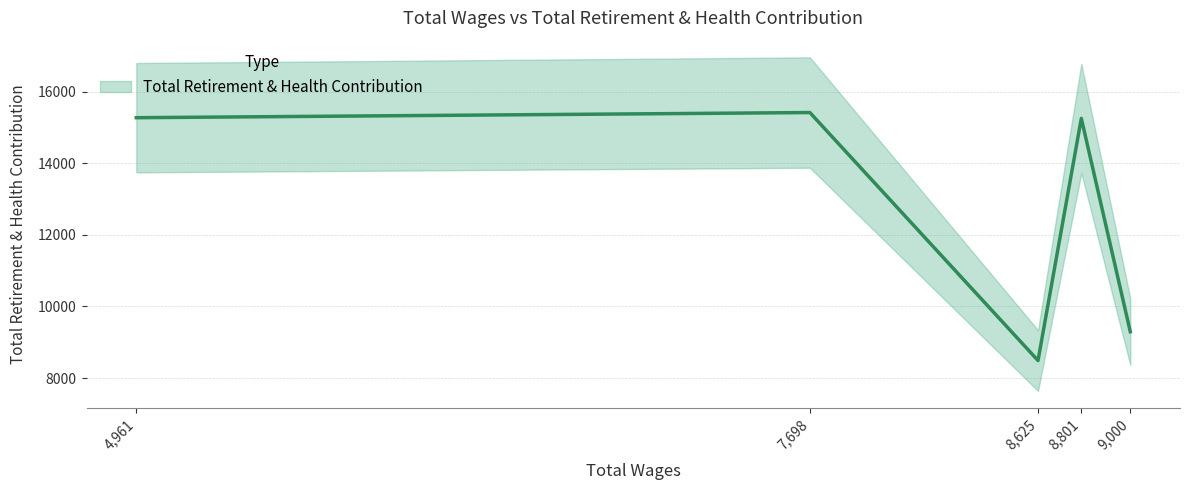

Count the number of categories in the chart.

5